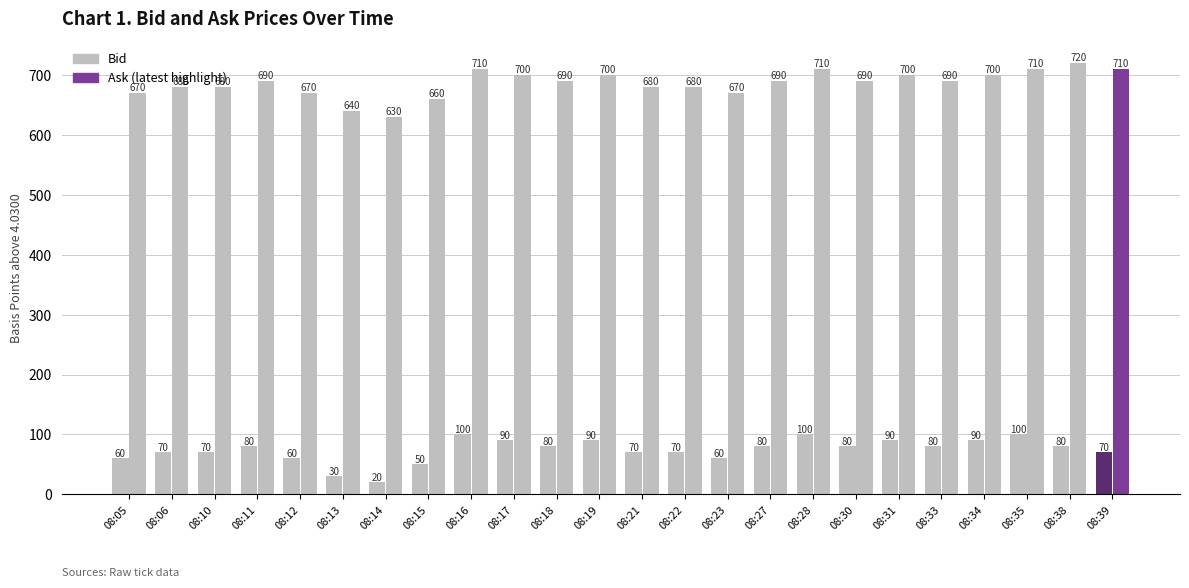

Are the bars horizontal?

No